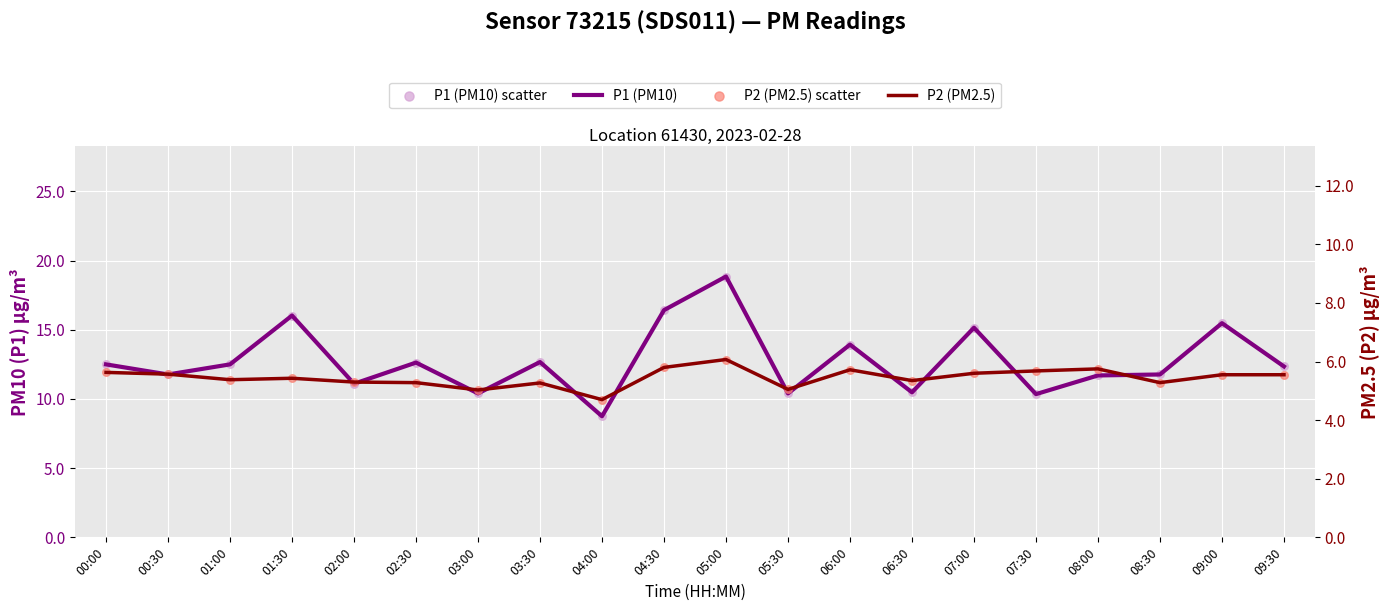

What is the total value across all series at 00:00?

36.3